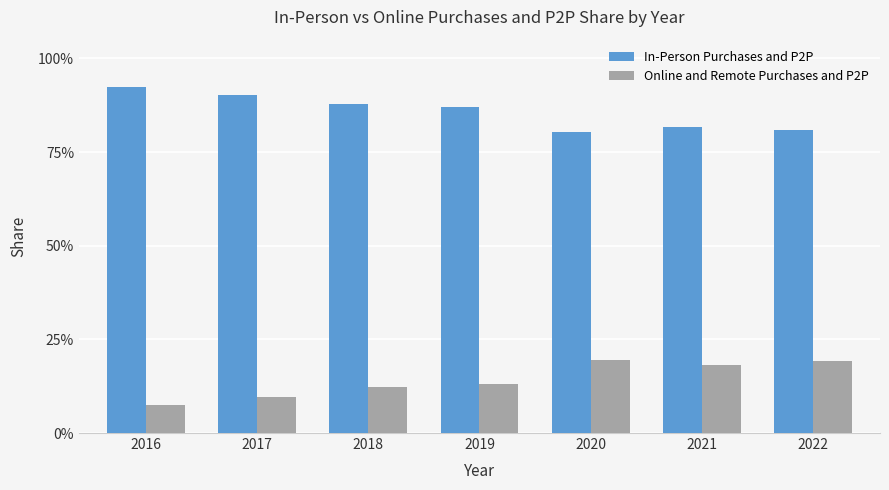

List the series in order of their overall mean, highest first.

In-Person Purchases and P2P, Online and Remote Purchases and P2P